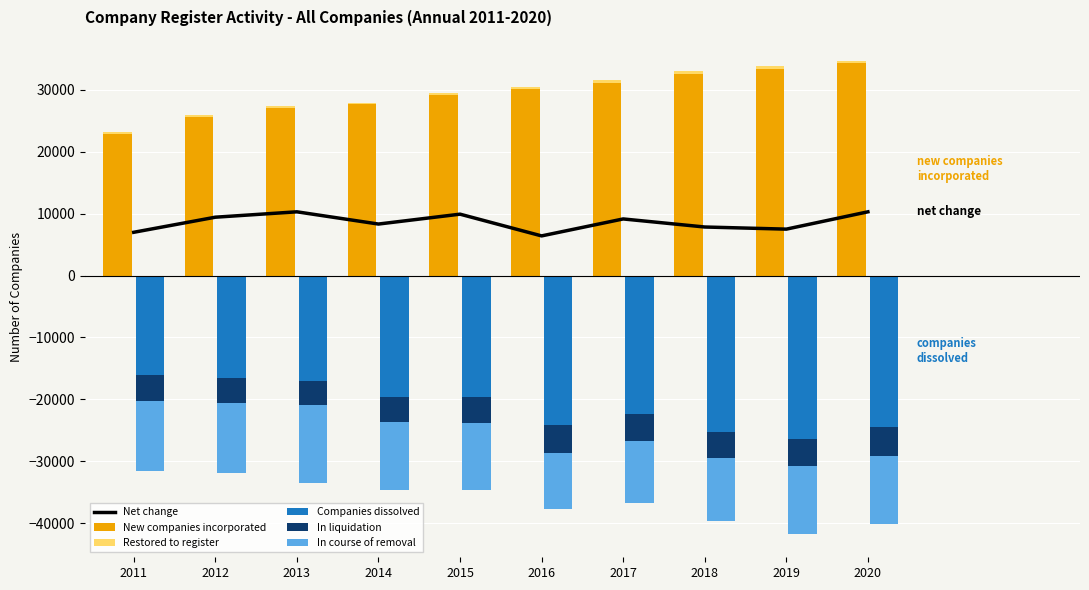

What is the value of the Net change bar at the 9th from the left?

7498